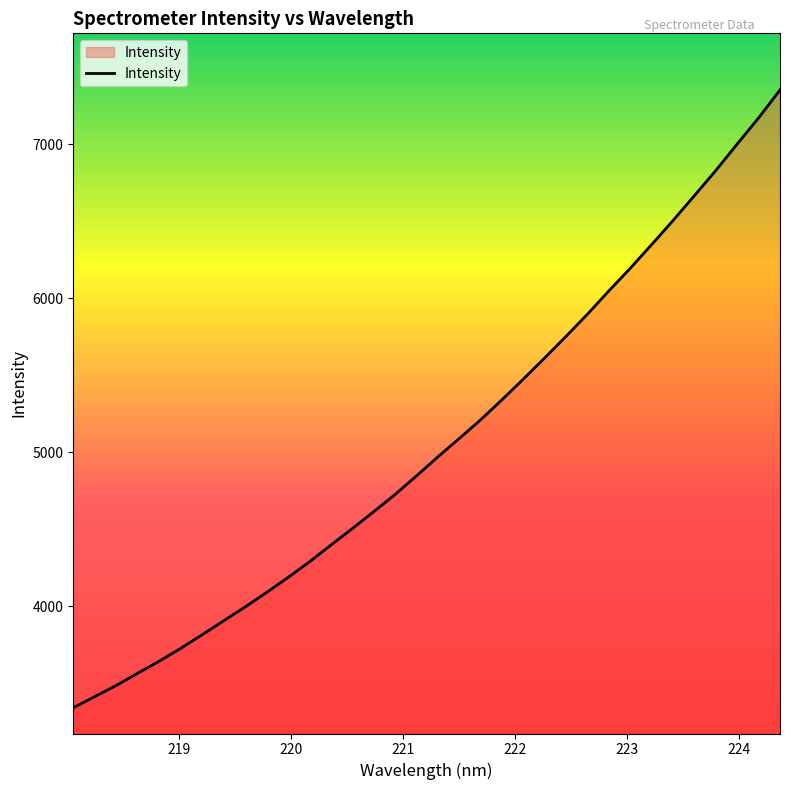

What is the difference between the maximum and minimum values?

4008.0